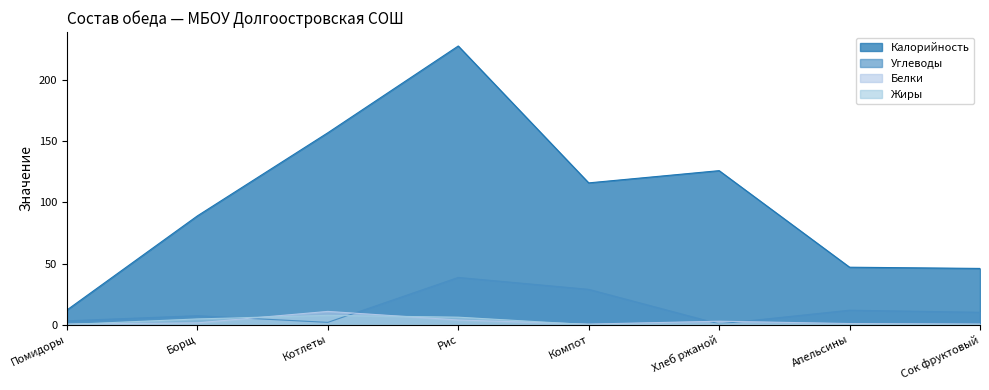

Reading left to right, list all the values displayed in this chart.

Калорийность: Помидоры=12.0	Борщ=89.0	Котлеты=157.0	Рис=228.0	Компот=116.0	Хлеб ржаной=126.0	Апельсины=47.0	Сок фруктовый=46.0
Белки: Помидоры=0.5	Борщ=1.5	Котлеты=10.8	Рис=3.8	Компот=0.4	Хлеб ржаной=2.8	Апельсины=0.9	Сок фруктовый=0.5
Жиры: Помидоры=0.1	Борщ=4.7	Котлеты=7.6	Рис=6.1	Компот=0.0	Хлеб ржаной=0.6	Апельсины=0.1	Сок фруктовый=0.1
Углеводы: Помидоры=3.1	Борщ=7.3	Котлеты=1.9	Рис=38.6	Компот=28.9	Хлеб ржаной=0.6	Апельсины=11.8	Сок фруктовый=10.1